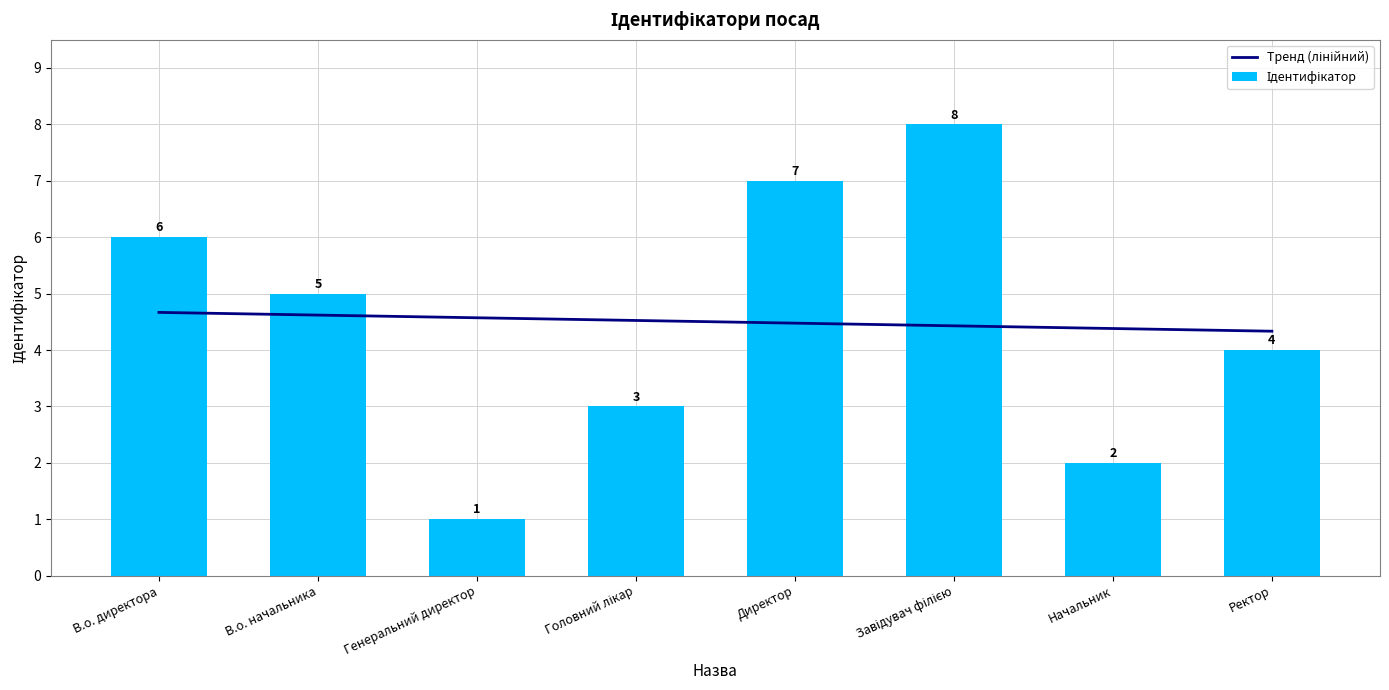

List the labels in order of value, largest first.

Завідувач філією, Директор, В.о. директора, В.о. начальника, Ректор, Головний лікар, Начальник, Генеральний директор